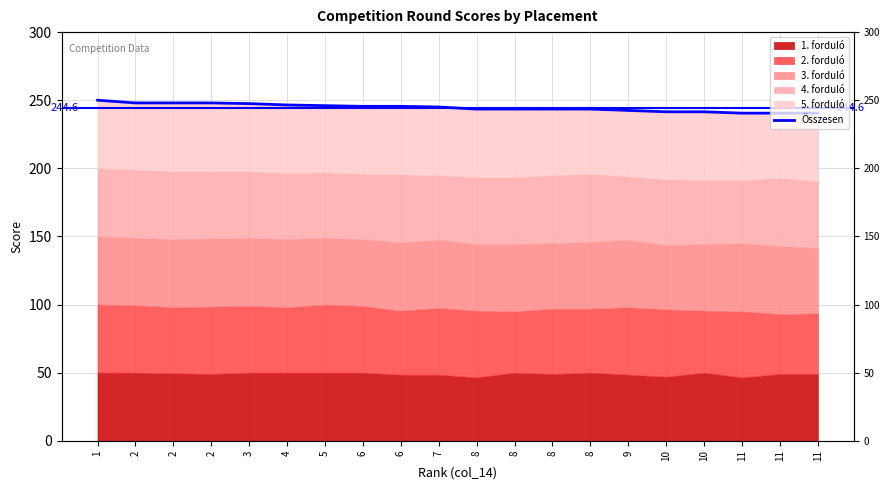

What is the change in value from 2 to 6?

-2.5